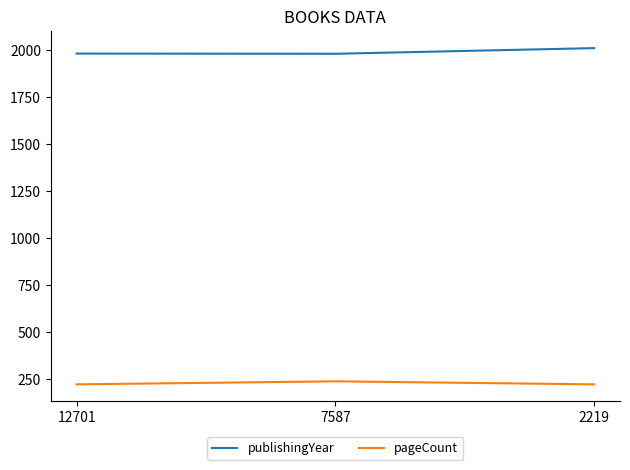

Rank the series at 7587 from lowest to highest value.

pageCount, publishingYear